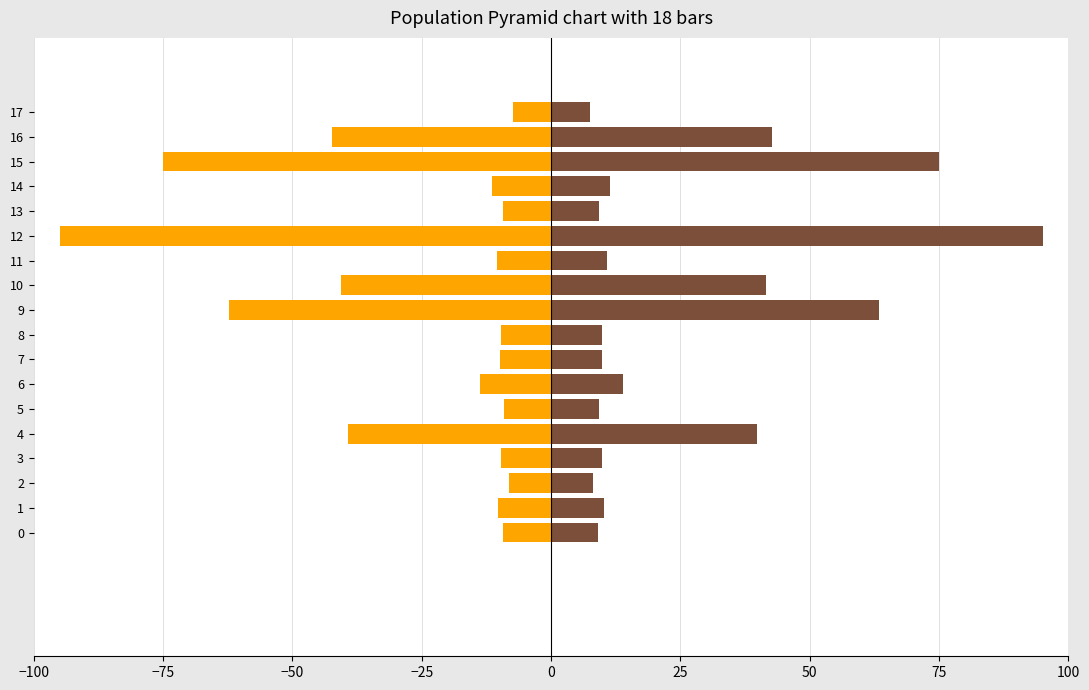

How many groups of bars are there?

18